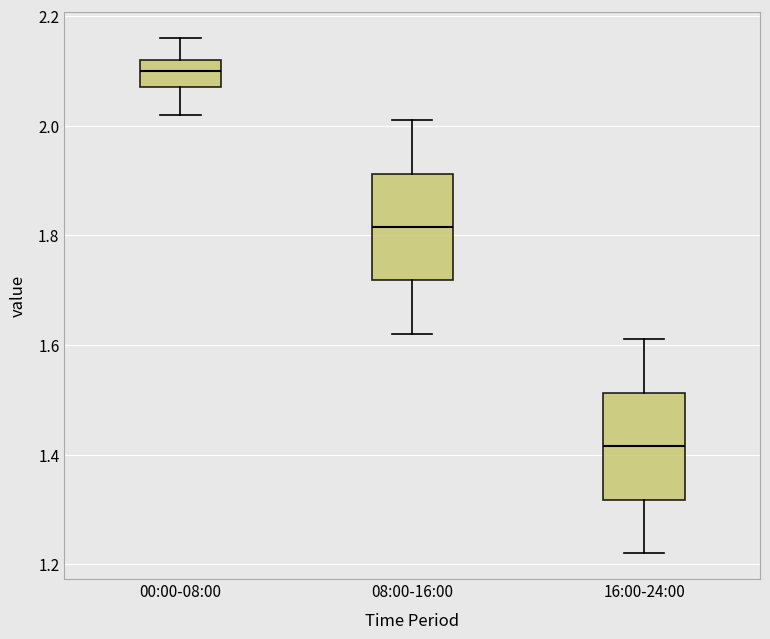

Where is the upper edge of the box for 00:00-08:00 on the y-axis? The values are not printed on the chart, so give them approximately, as read against the axis.

2.12